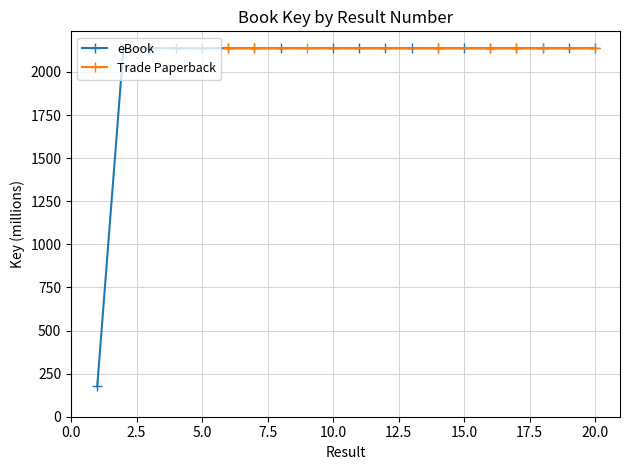

True or false: eBook has more than 0 interior local peaks.

True